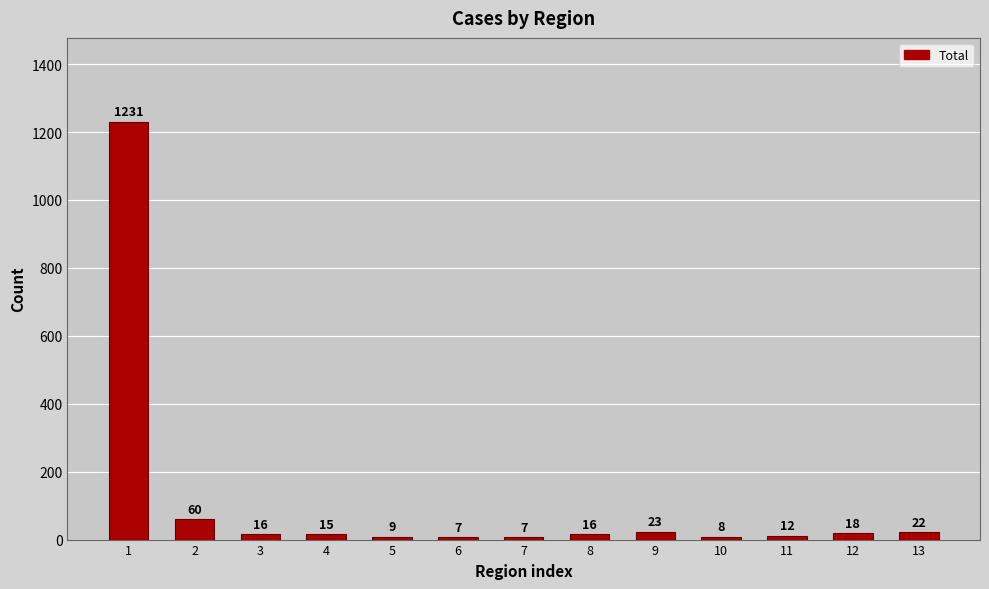

What is the difference between the maximum and minimum values?

1224